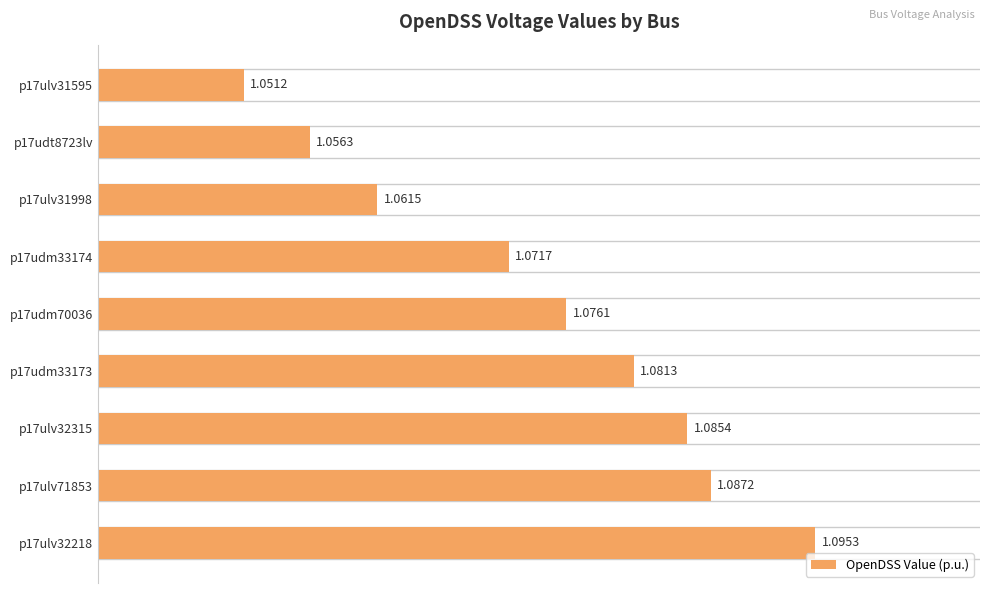

What is the value of the 1st bar from the left?

1.1